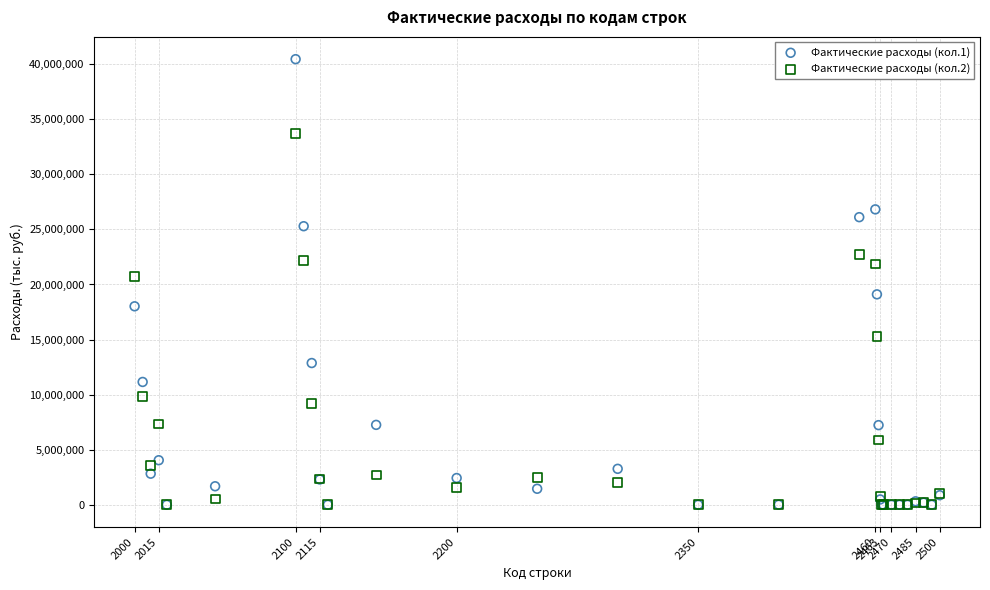

Across all series, what Y value is closest to 20228099?

20757280